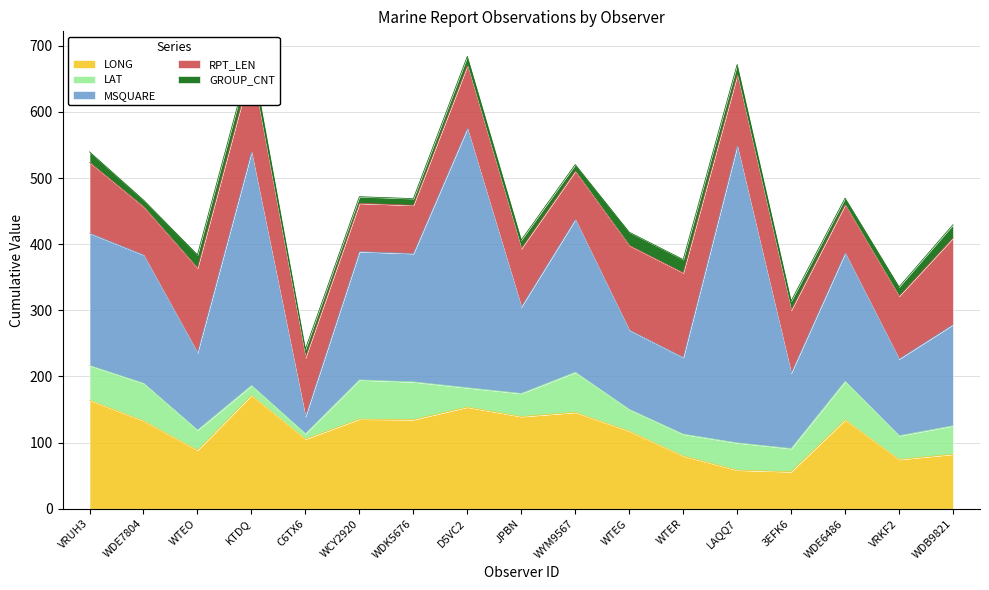

At which label does MSQUARE reach its minimum?

C6TX6